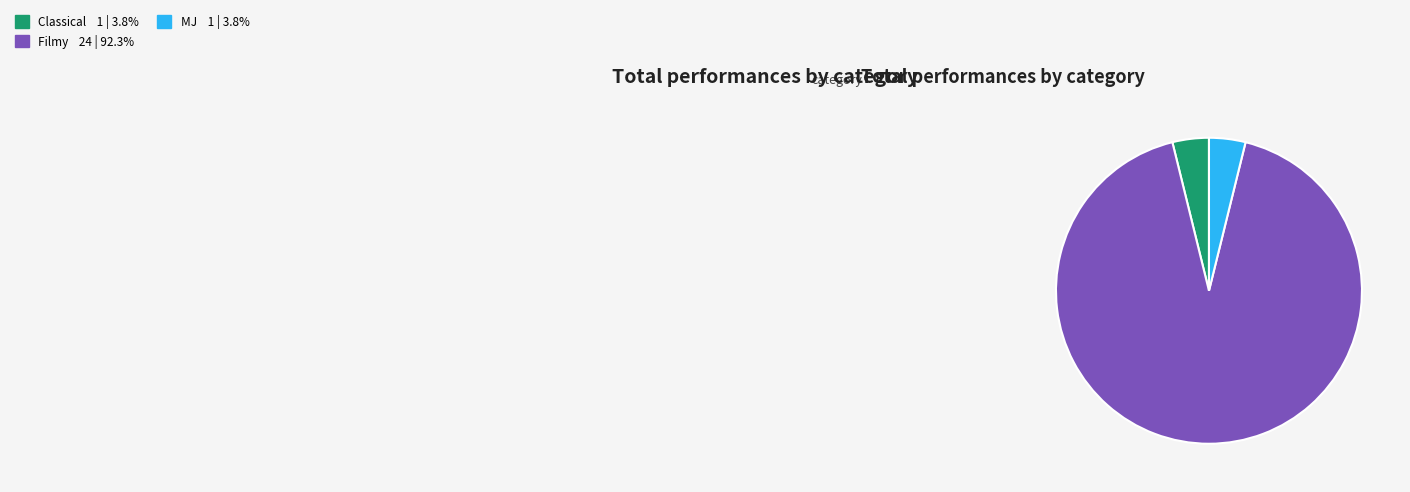

Combined, do MJ and Classical account for over 50%?

No